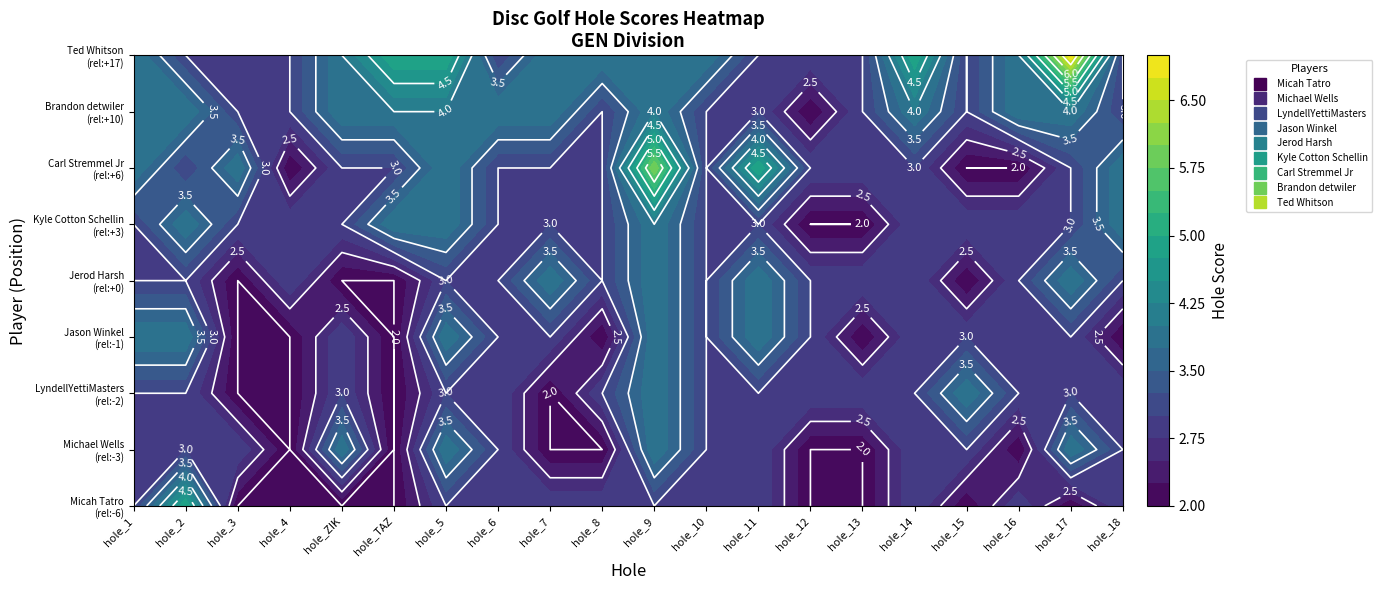

Is the value of LyndellYettiMasters at hole_8 greater than the value of Jason Winkel at hole_18?

Yes